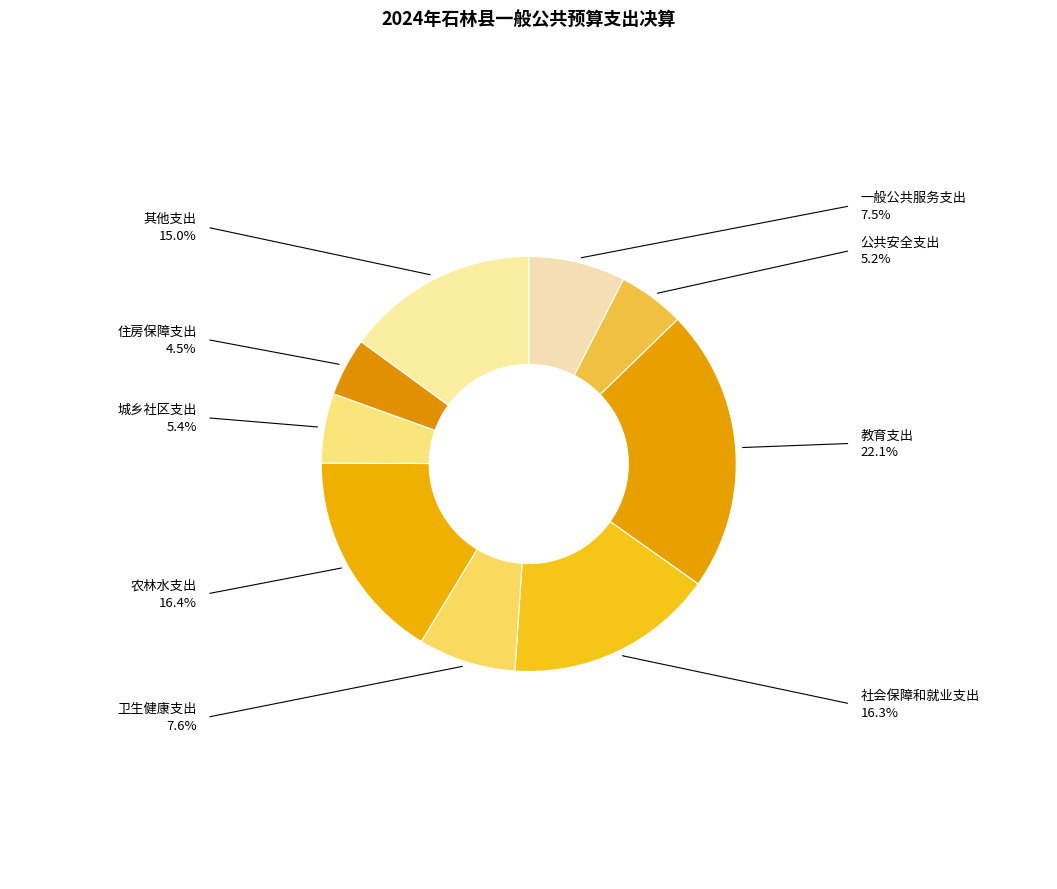

Which category has the smallest portion of the pie?

住房保障支出